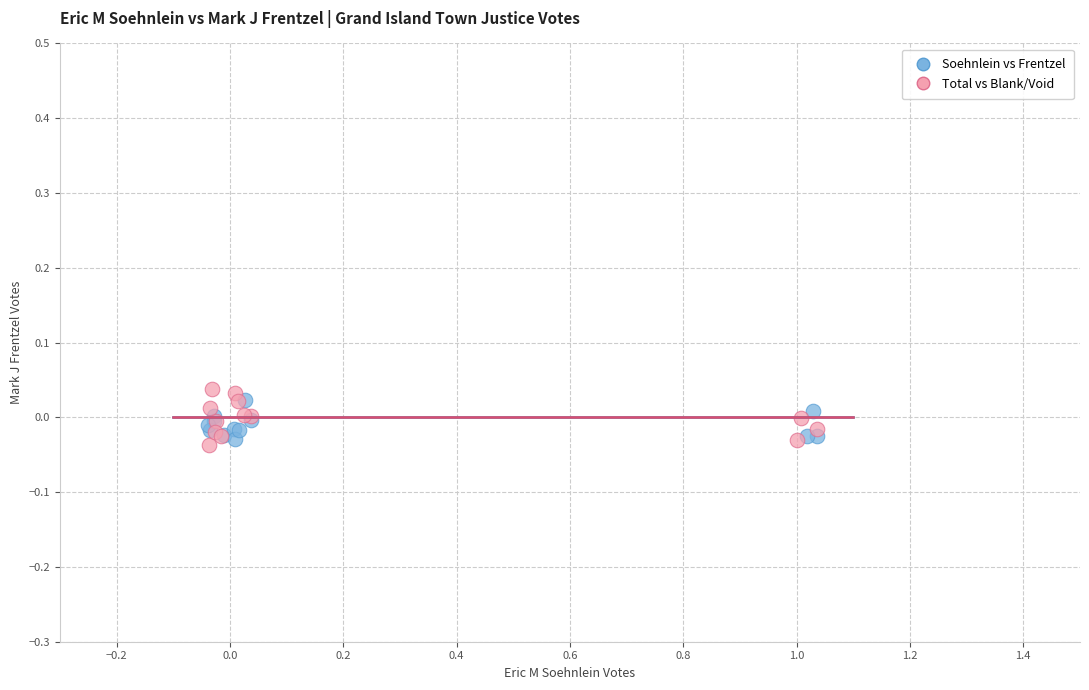

What are all the series names shown in the legend?

Soehnlein vs Frentzel, Total vs Blank/Void